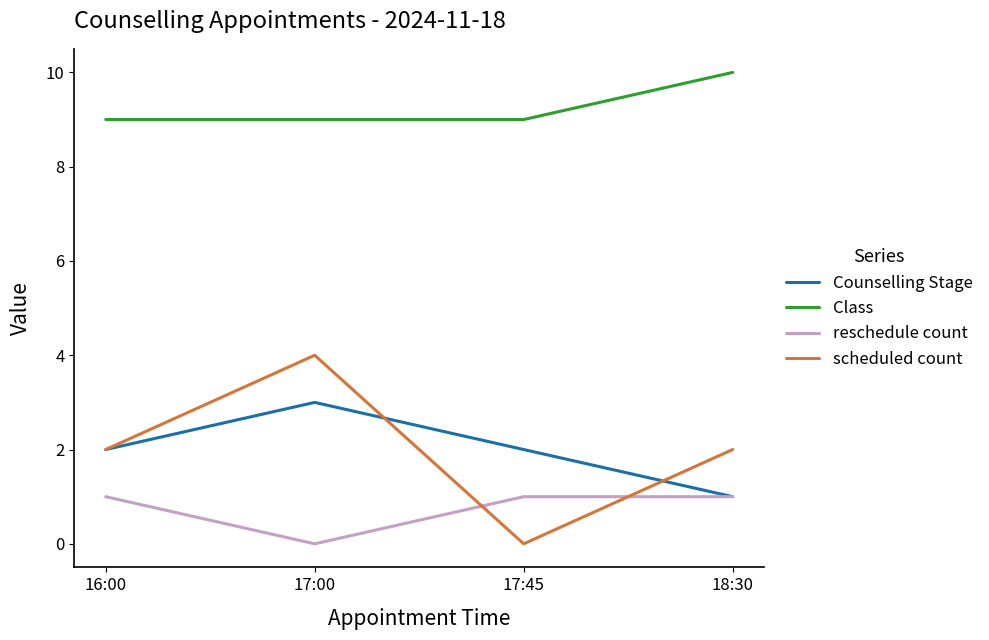

What is the sum of the Counselling Stage values at 17:45 and 18:30?

3